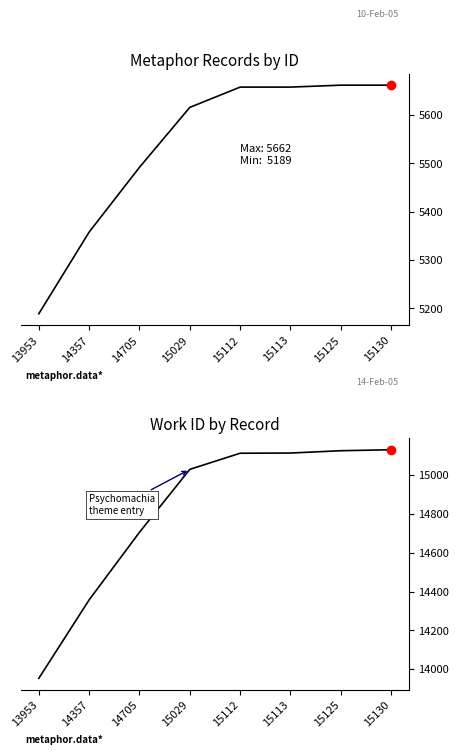

Reading left to right, list all the values displayed in this chart.

work_id: 13953=5189	14357=5358	14705=5492	15029=5616	15112=5658	15113=5658	15125=5662	15130=5662
id: 13953=13953	14357=14357	14705=14705	15029=15029	15112=15112	15113=15113	15125=15125	15130=15130